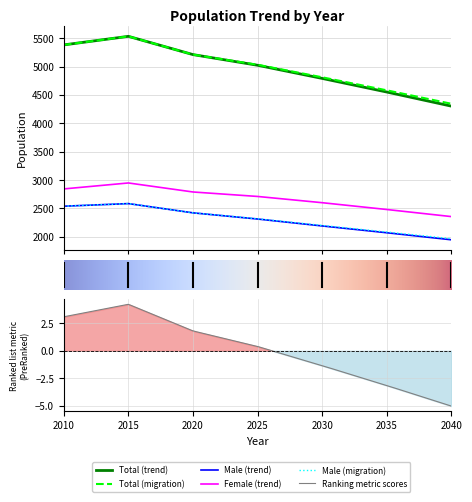

At which label does these_trend_male first exceed 2314?

2010